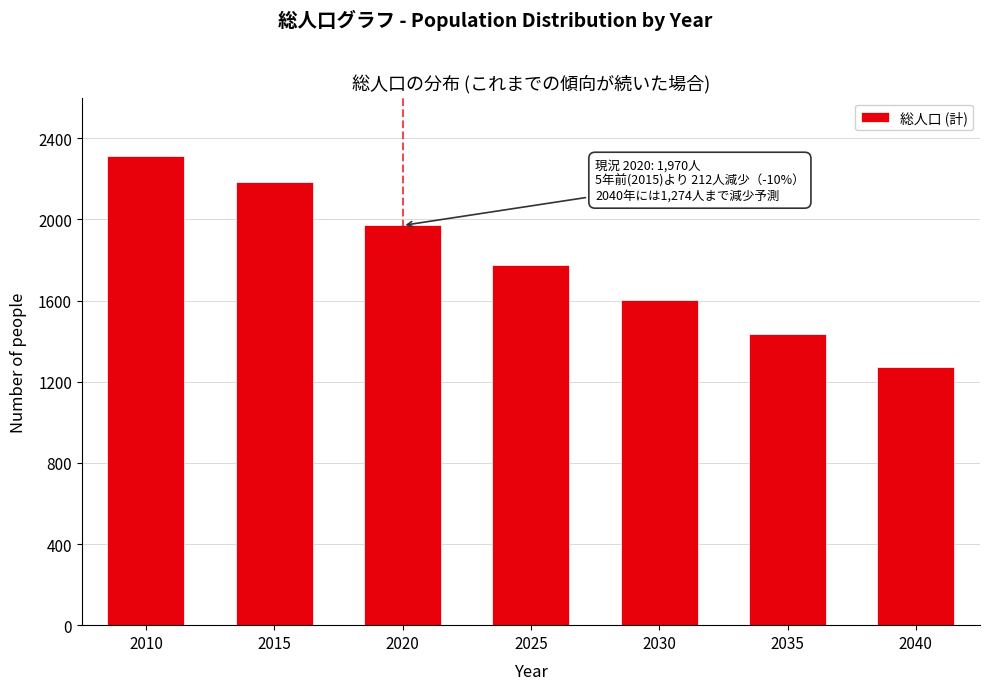

Reading left to right, extract all data points from this chart.

2314	2182	1970	1777	1601	1433	1274